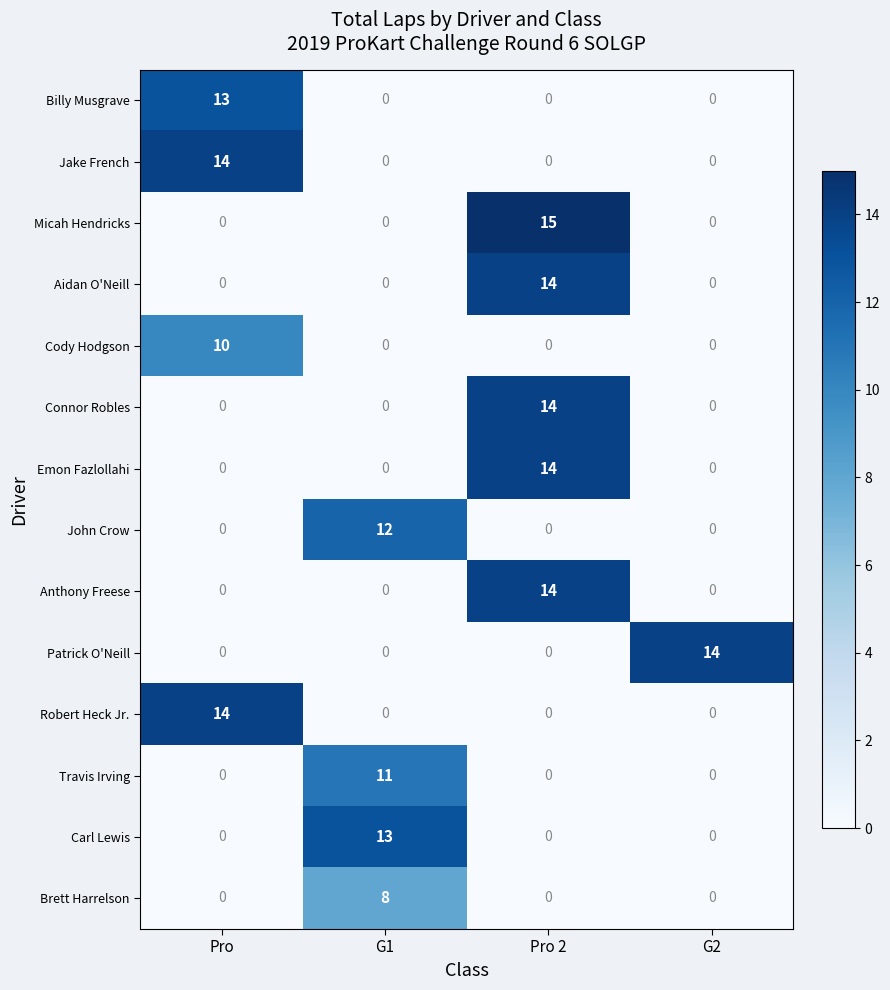

Which series has the largest total across all categories?

Micah Hendricks